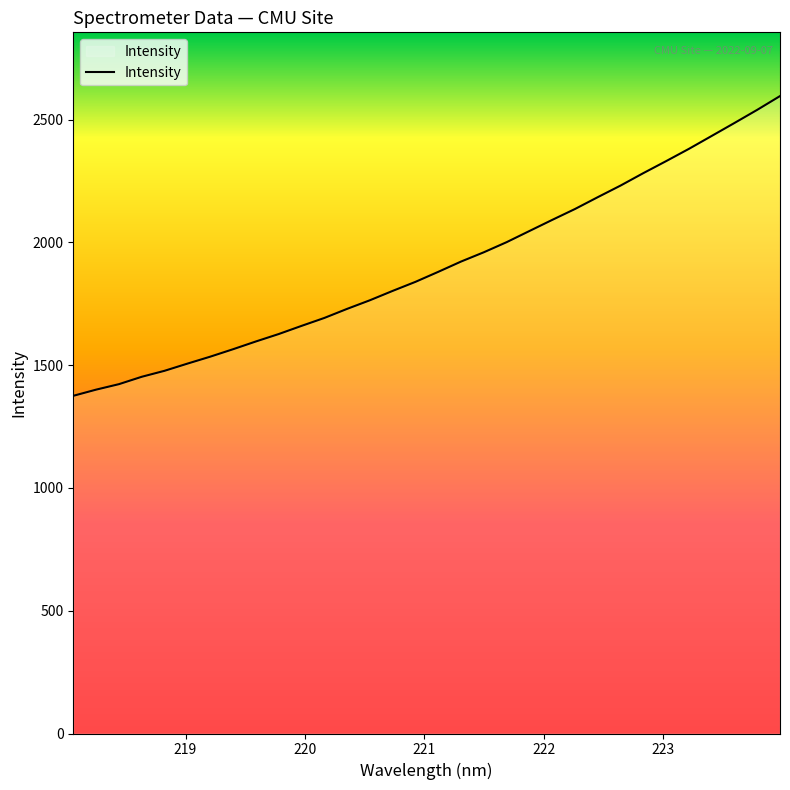

What is the difference between the maximum and minimum values?

1220.7